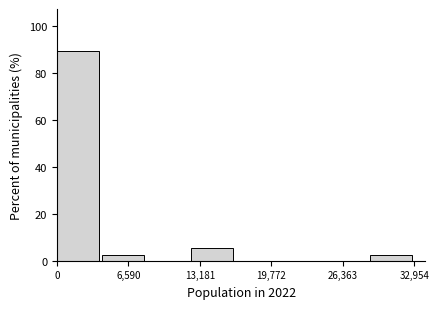

Which range on the x-axis has the tallest bar?

0 to 4000